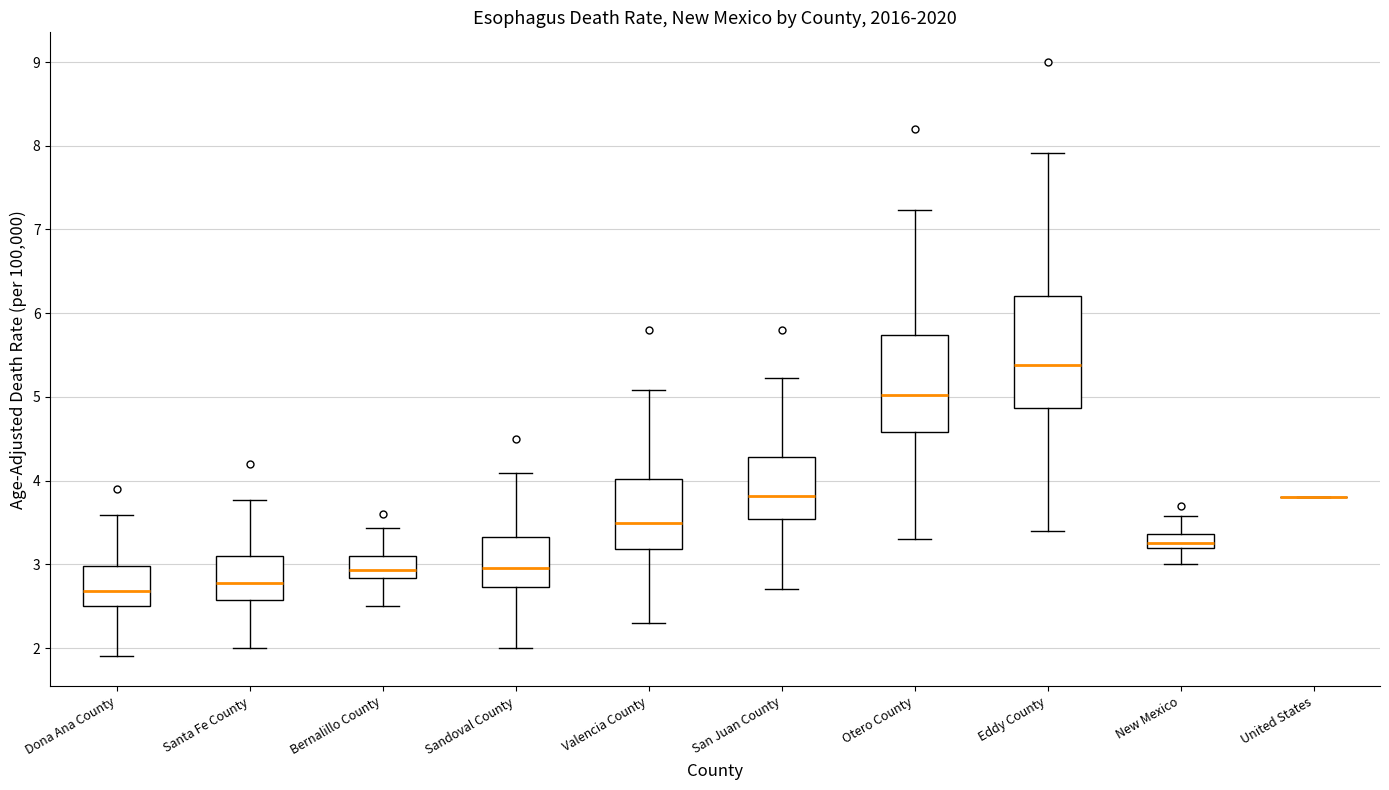

Which box is the tallest, from its lower edge to its upper edge?

Eddy County